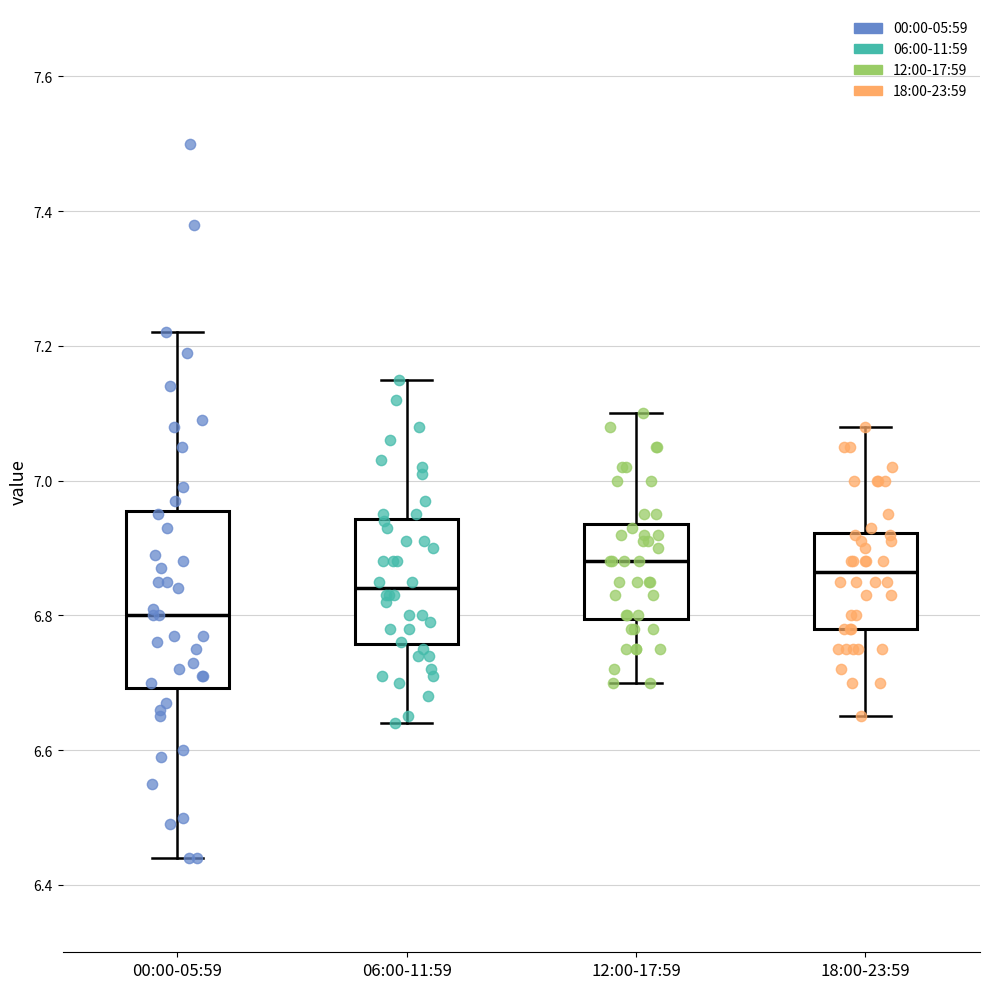

Reading left to right, transcribe this box plot: for each box, give where its median line is, the range the box spans, and where its two whiskers end, as read against the y-axis. The values are not printed on the chart, so give them approximately, as read against the axis.

00:00-05:59: median 6.80, box 6.70 to 6.96, whiskers 6.44 to 7.22
06:00-11:59: median 6.84, box 6.76 to 6.94, whiskers 6.64 to 7.16
12:00-17:59: median 6.88, box 6.80 to 6.94, whiskers 6.70 to 7.10
18:00-23:59: median 6.86, box 6.78 to 6.92, whiskers 6.66 to 7.08